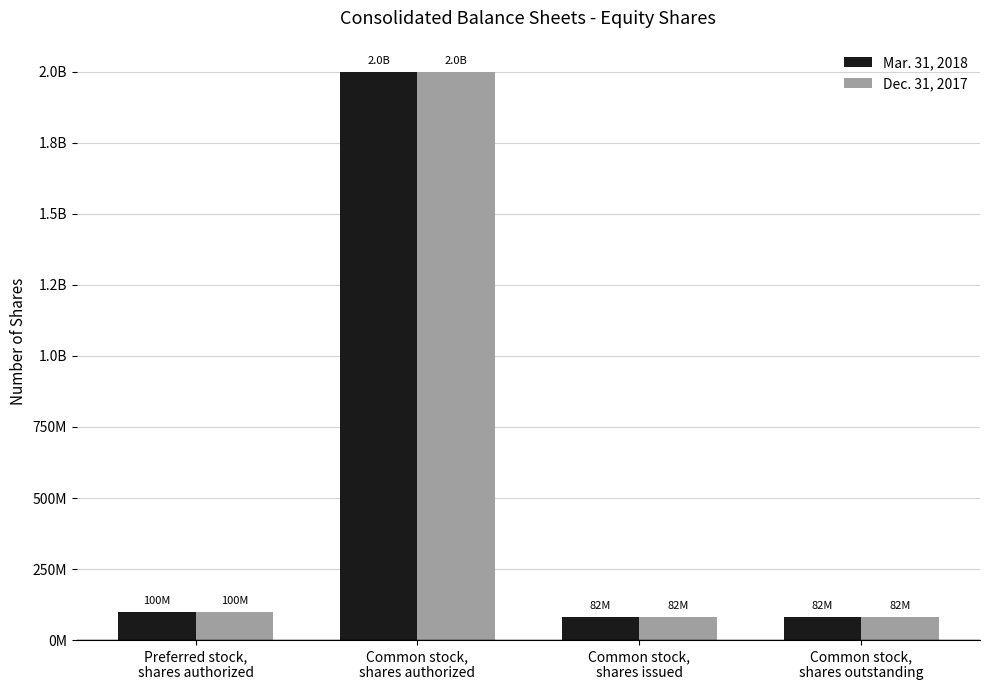

At Common stock,
shares issued, list the series in order from largest to smallest.

Mar. 31, 2018, Dec. 31, 2017